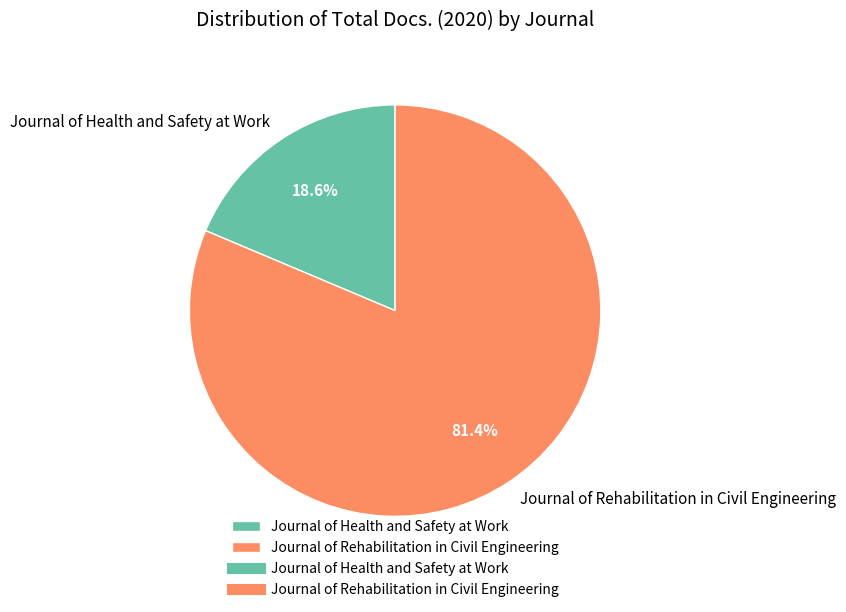

To the nearest percent, what is the average slice percentage?

50%